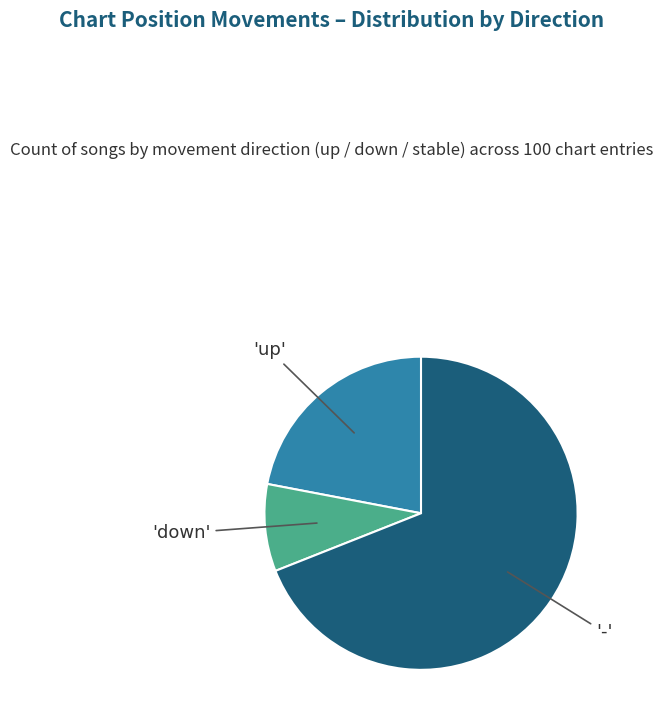

Is there a majority slice in this chart?

Yes